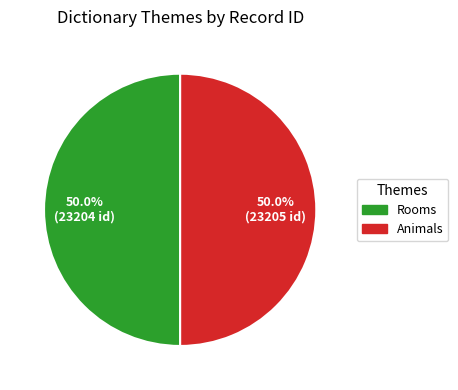

What is the ratio of the value at Rooms to the value at Animals?

1.0